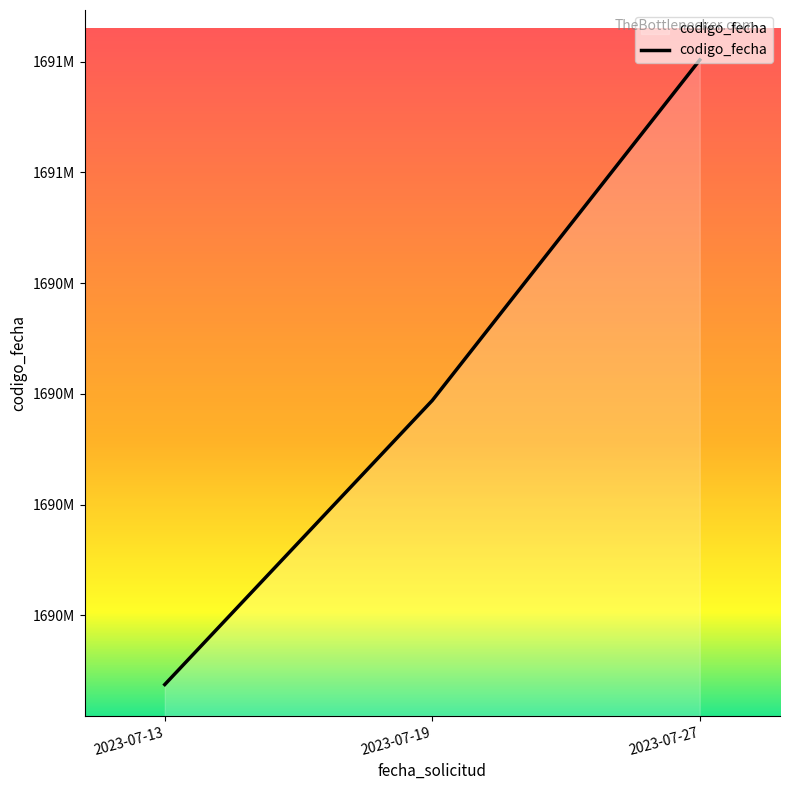

Rank the categories by value from highest to lowest.

2023-07-27, 2023-07-19, 2023-07-13